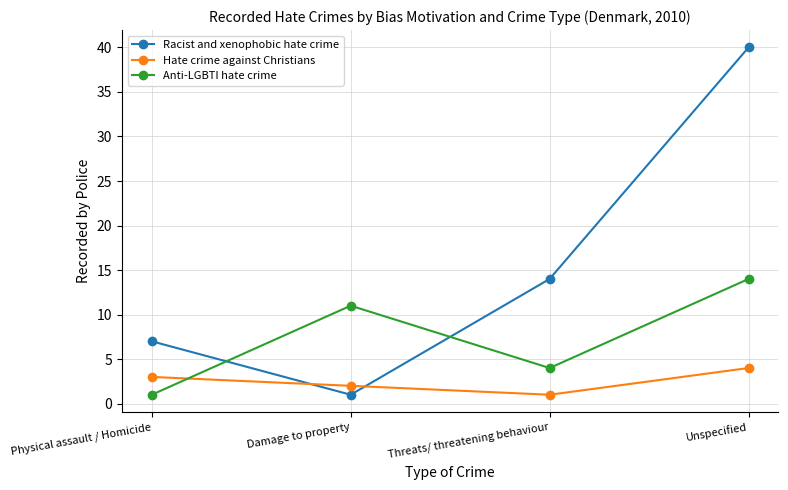

What is the sum of all Racist and xenophobic hate crime values?

62